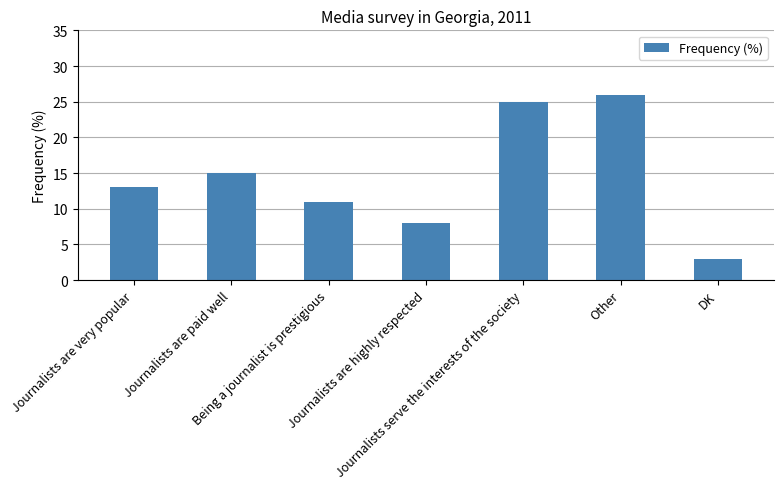

What position from the left is Journalists serve the interests of the society?

5